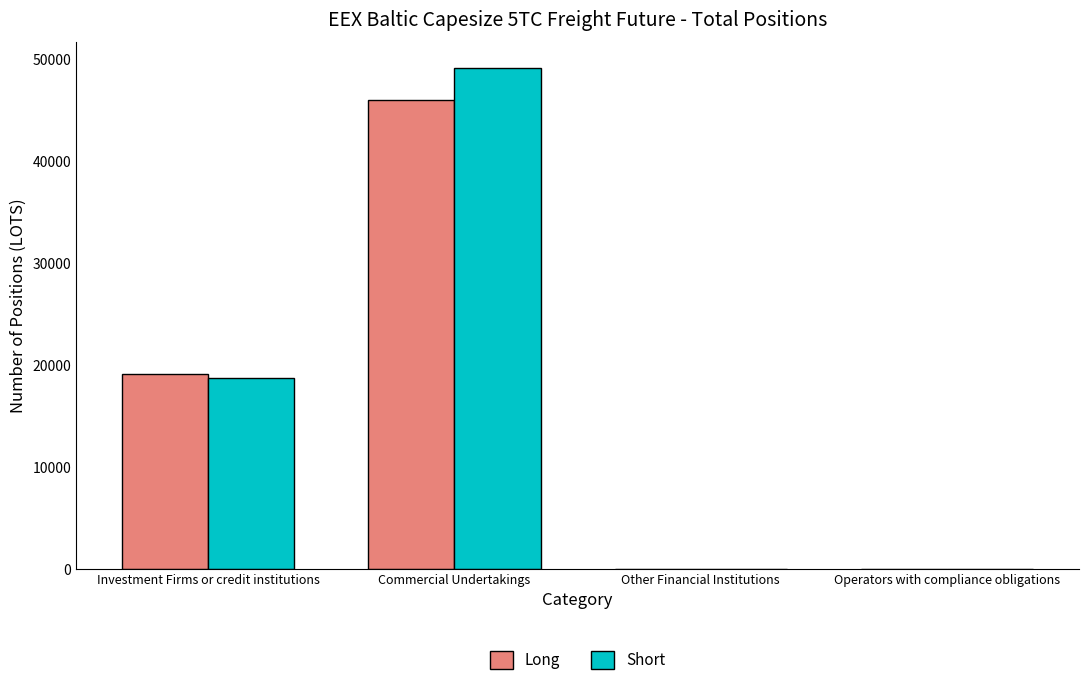

At which category is the sum across all series the highest?

Commercial Undertakings